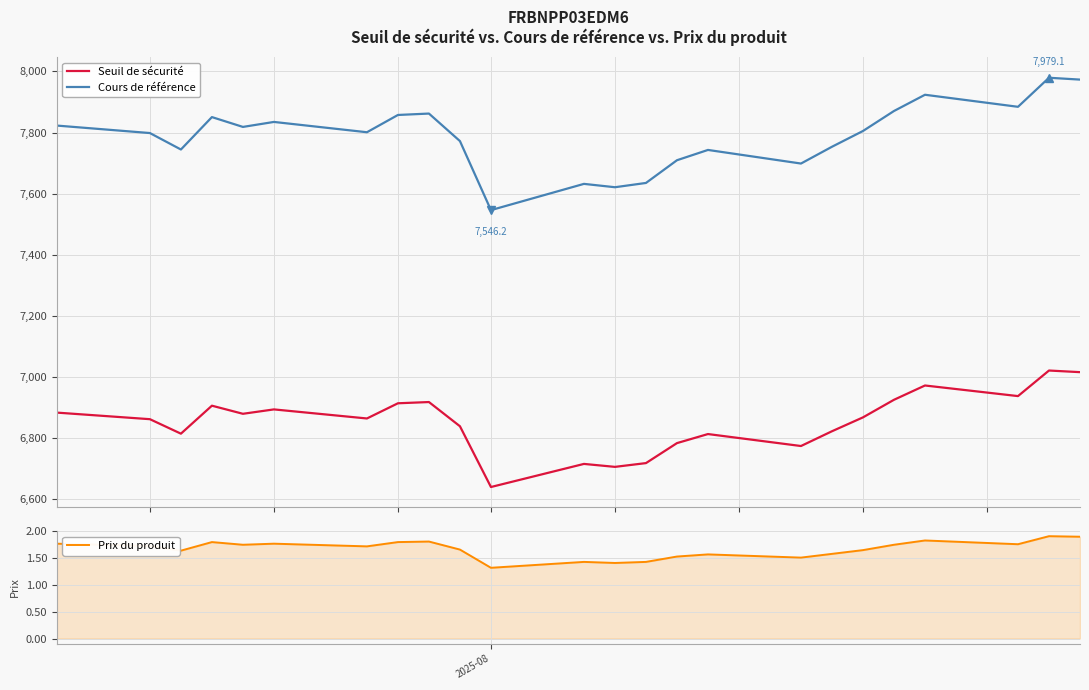

True or false: Seuil de sécurité and Cours de référence cross at least once.

False